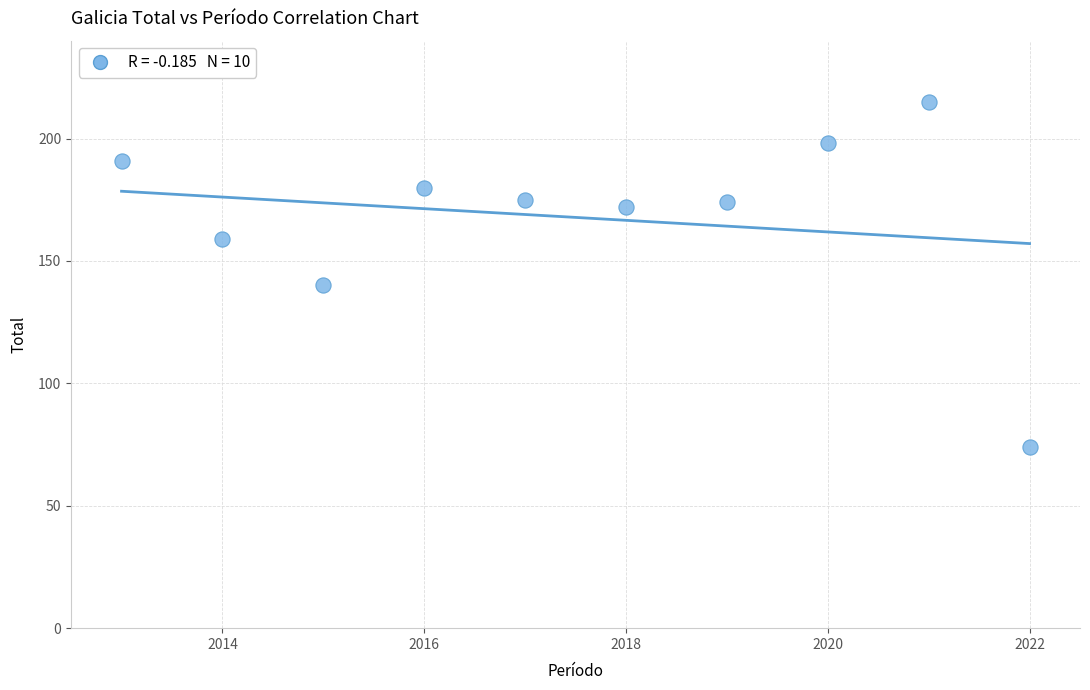

What Y value in the scatter plot is closest to 144?

140